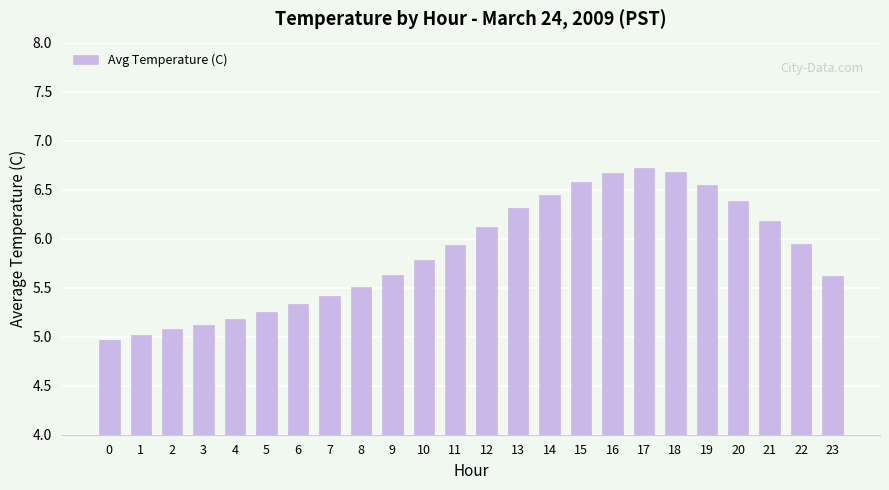

What is the approximate value at 16?

6.7